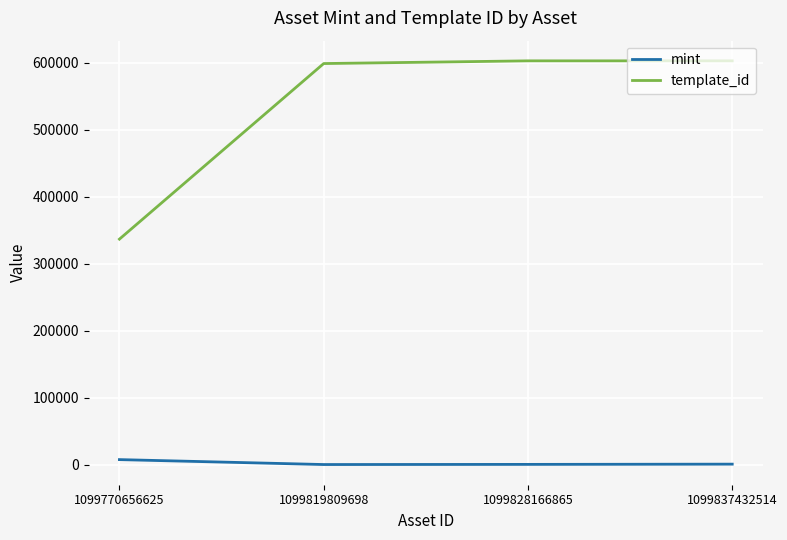

List the series in order of their overall mean, lowest first.

mint, template_id